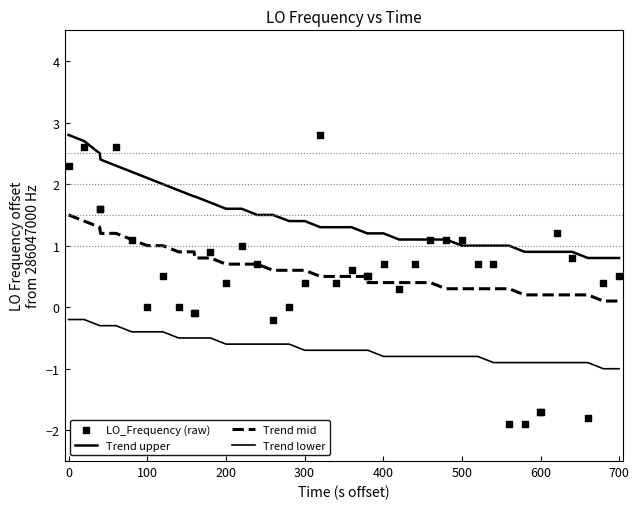

Which series has the widest spread of Y values?

LO_Frequency (raw)